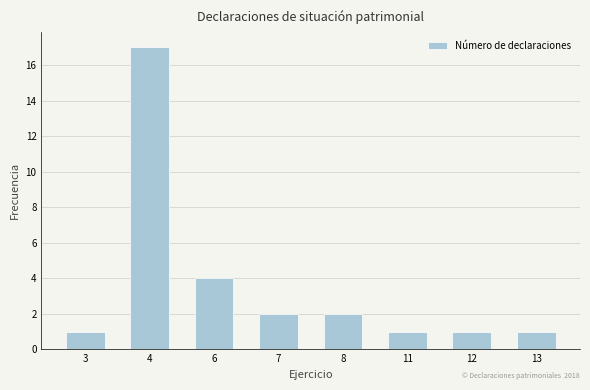

Reading right to left, what are all the values shown in this chart?

1	1	1	2	2	4	17	1